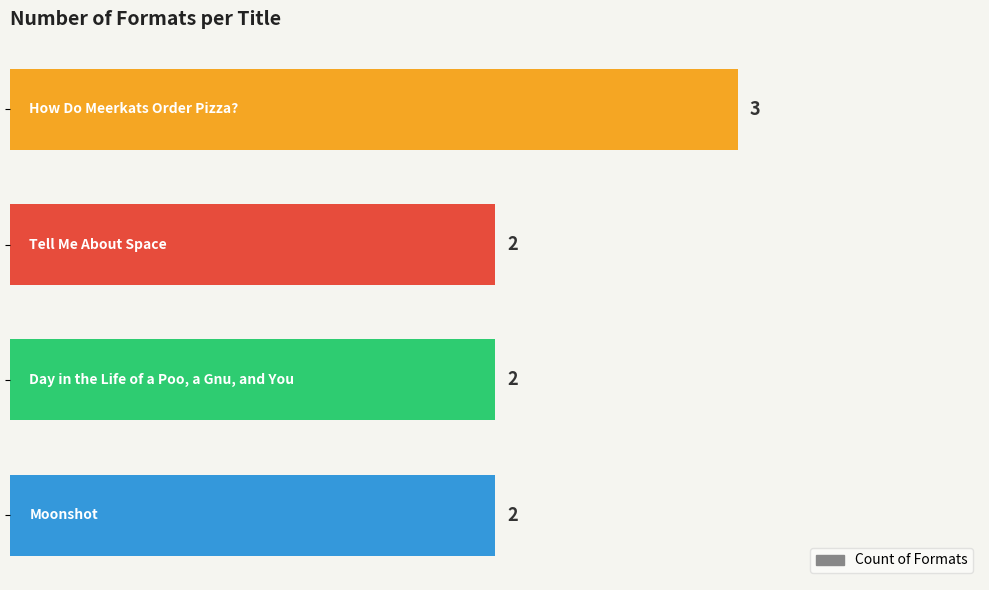

What is the value of the 3rd bar from the top?

2